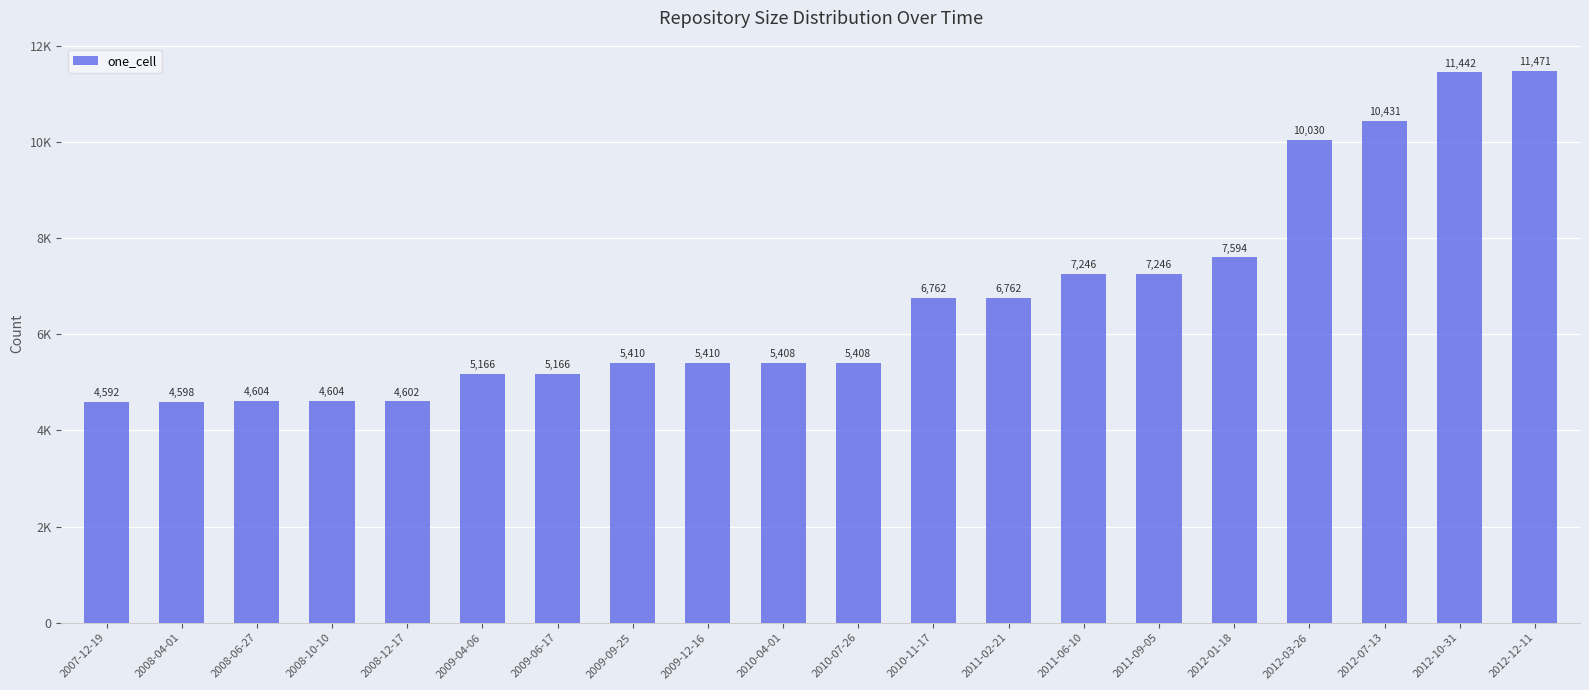

List the labels in order of value, smallest first.

2007-12-19, 2008-04-01, 2008-12-17, 2008-06-27, 2008-10-10, 2009-04-06, 2009-06-17, 2010-04-01, 2010-07-26, 2009-09-25, 2009-12-16, 2010-11-17, 2011-02-21, 2011-06-10, 2011-09-05, 2012-01-18, 2012-03-26, 2012-07-13, 2012-10-31, 2012-12-11